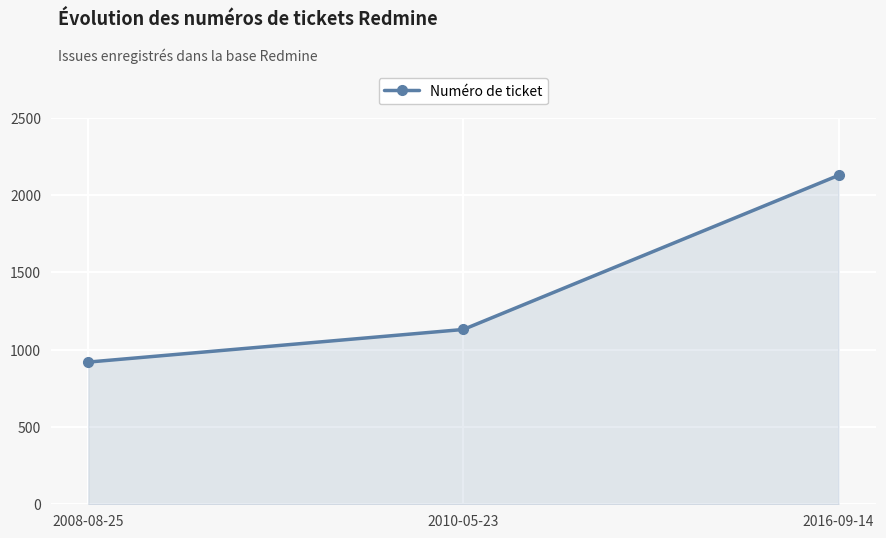

Between 2016-09-14 and 2008-08-25, which is larger?

2016-09-14